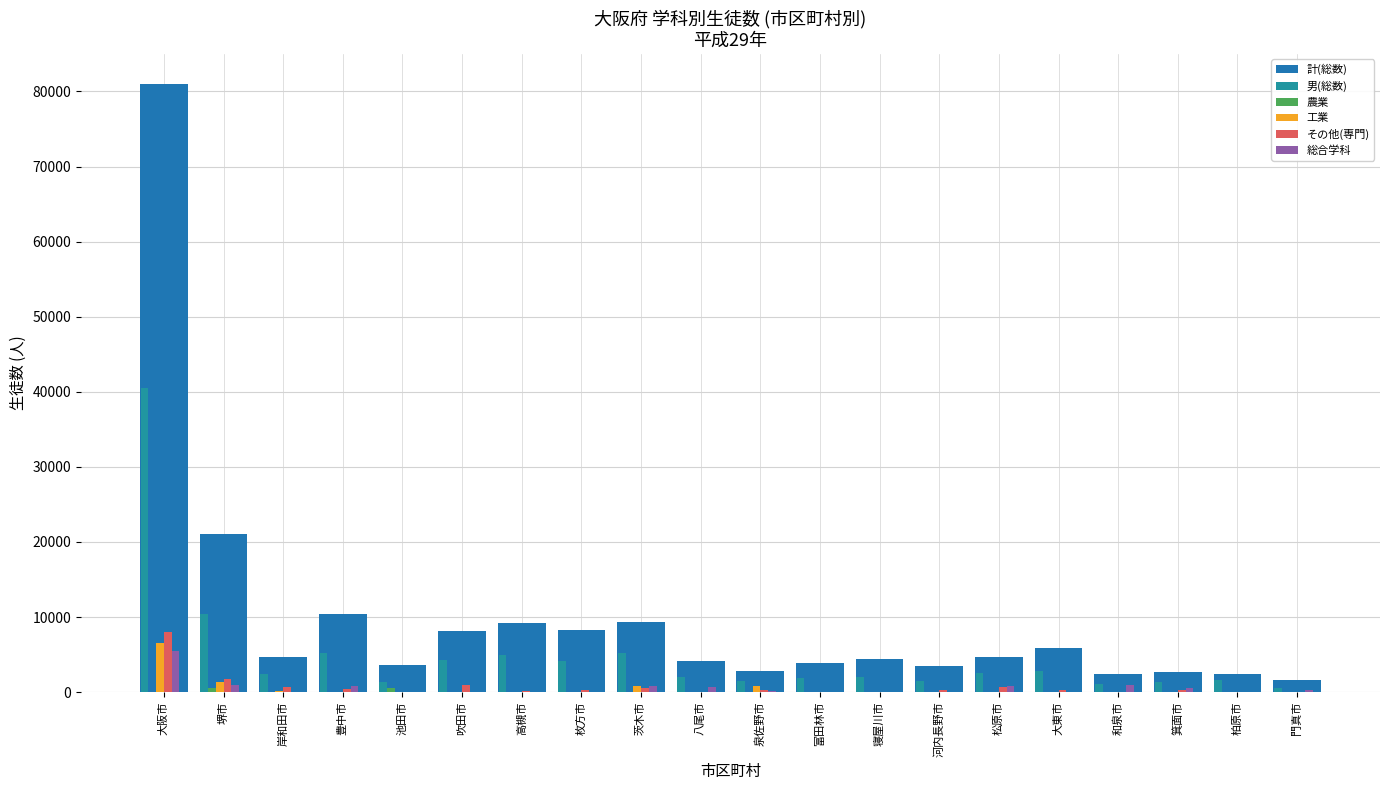

How many data points does each series have?

20